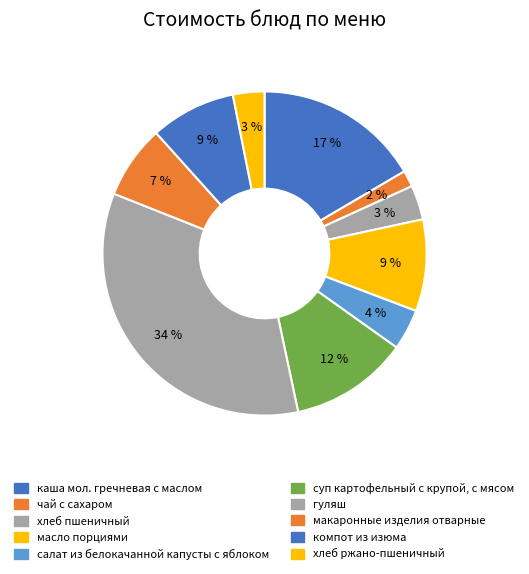

Does салат из белокачанной капусты с яблоком account for over 50% of the chart?

No